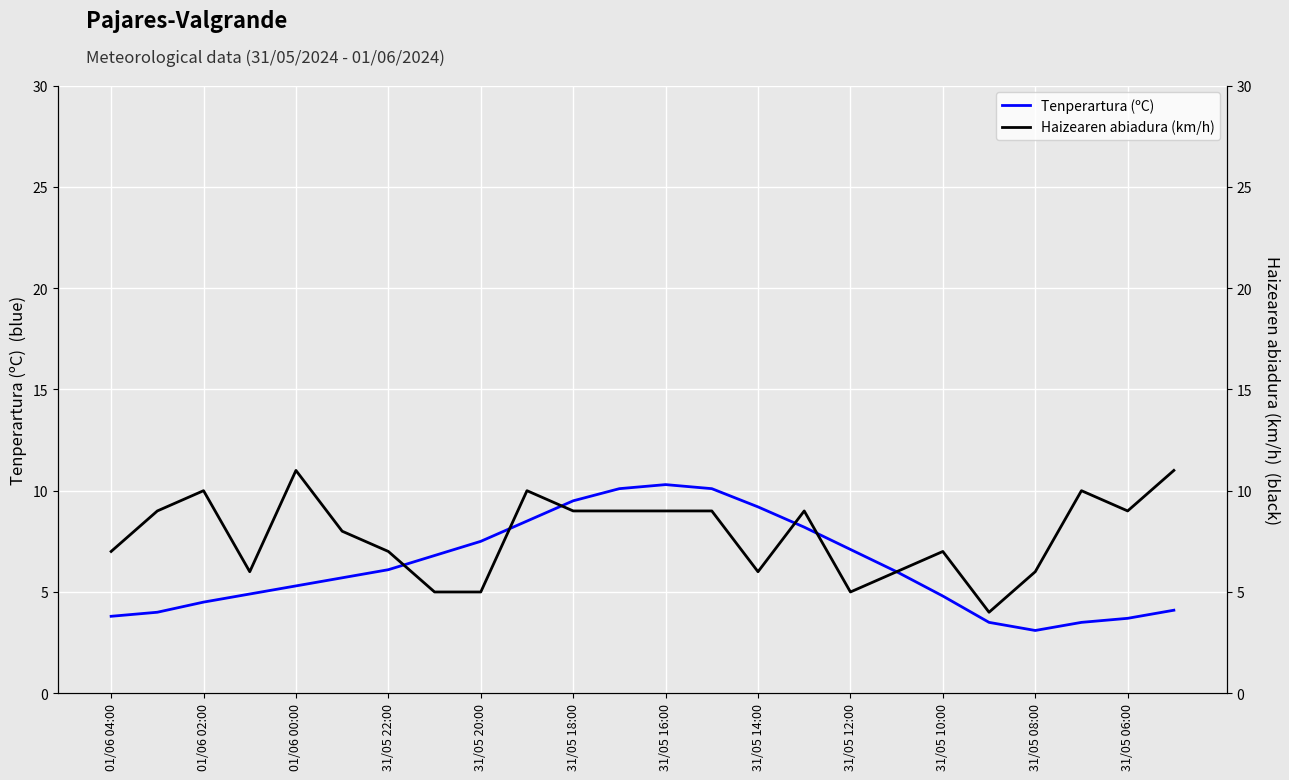

At how many categories does at least one series exceed 7?

16